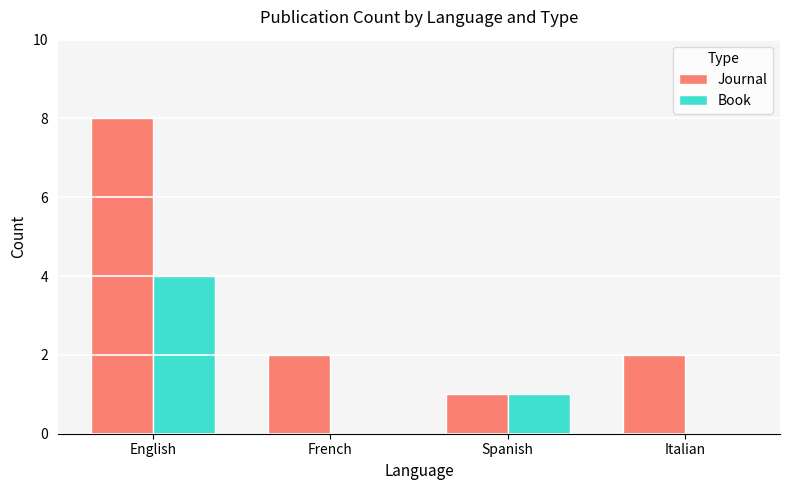

What is the spread (max minus min) of values at Italian?

2